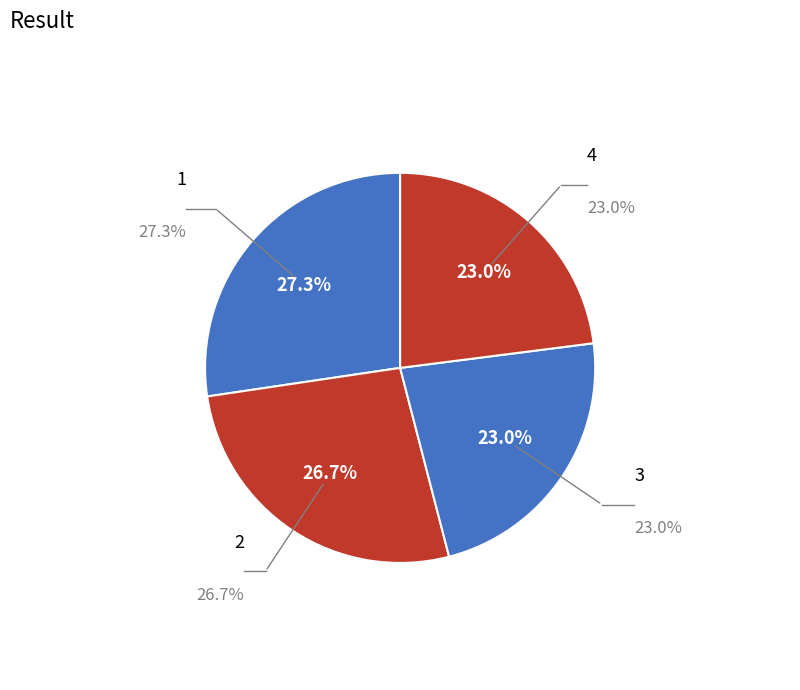

Is there any slice that represents more than half of the pie?

No